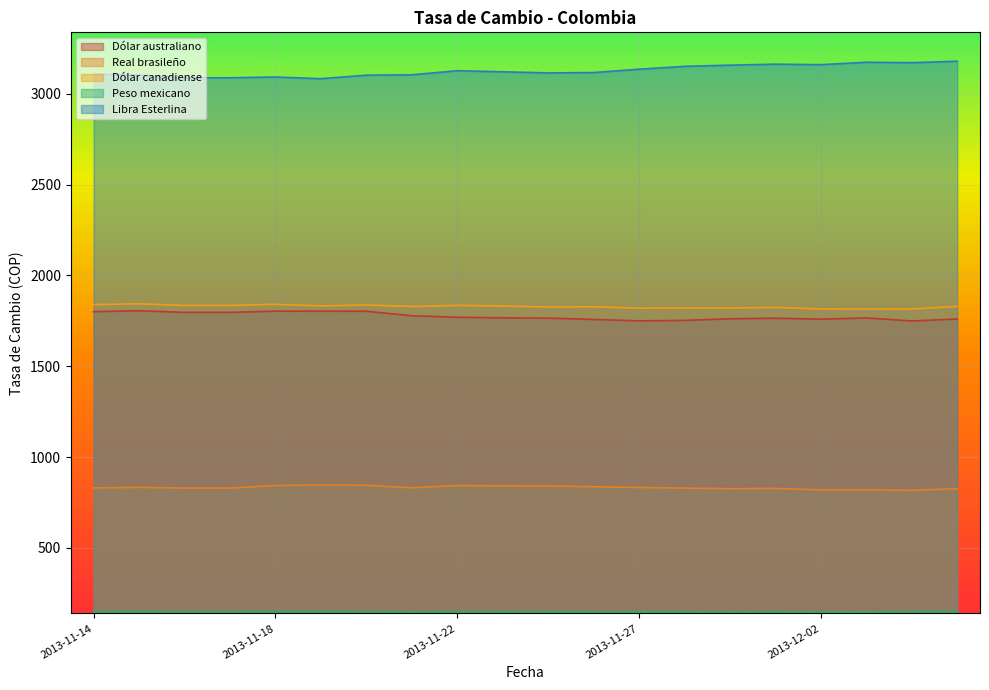

What is the sum of the Dólar australiano values at 2013-11-20 and 2013-11-14?

3603.1